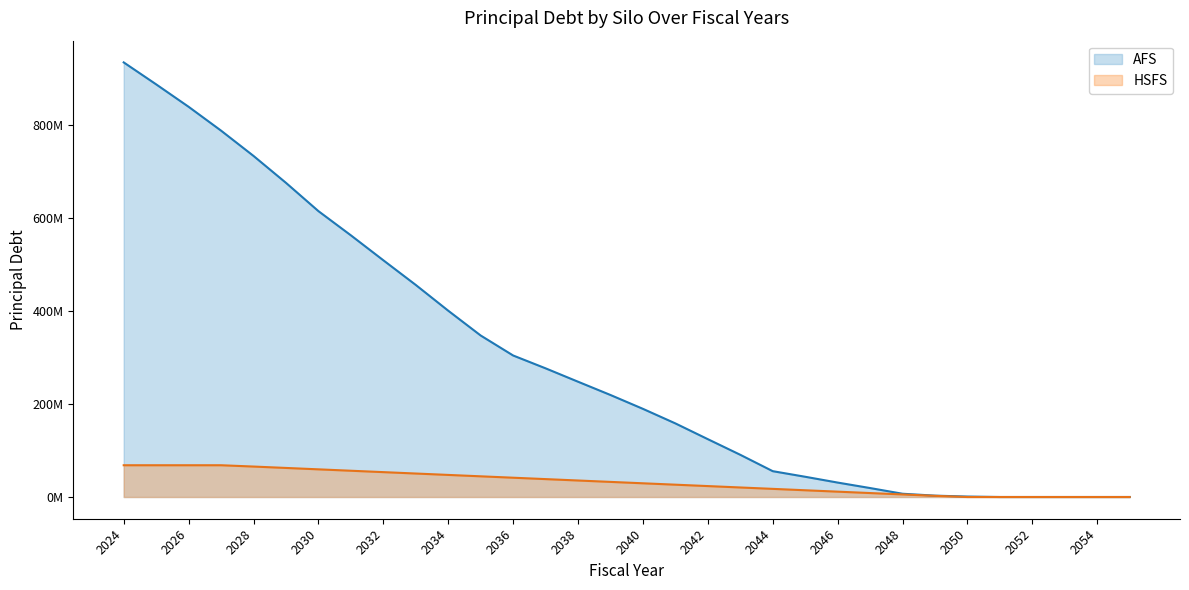

True or false: AFS has more than 1 points higher than both neighbors.

False